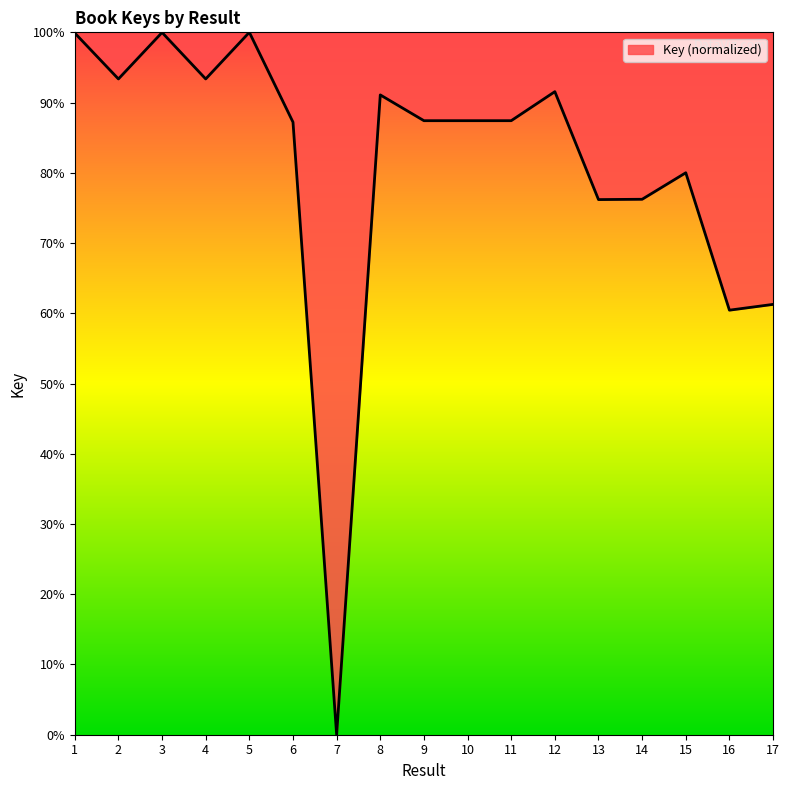

What is the sum of the values at 6 and 11?

174.6